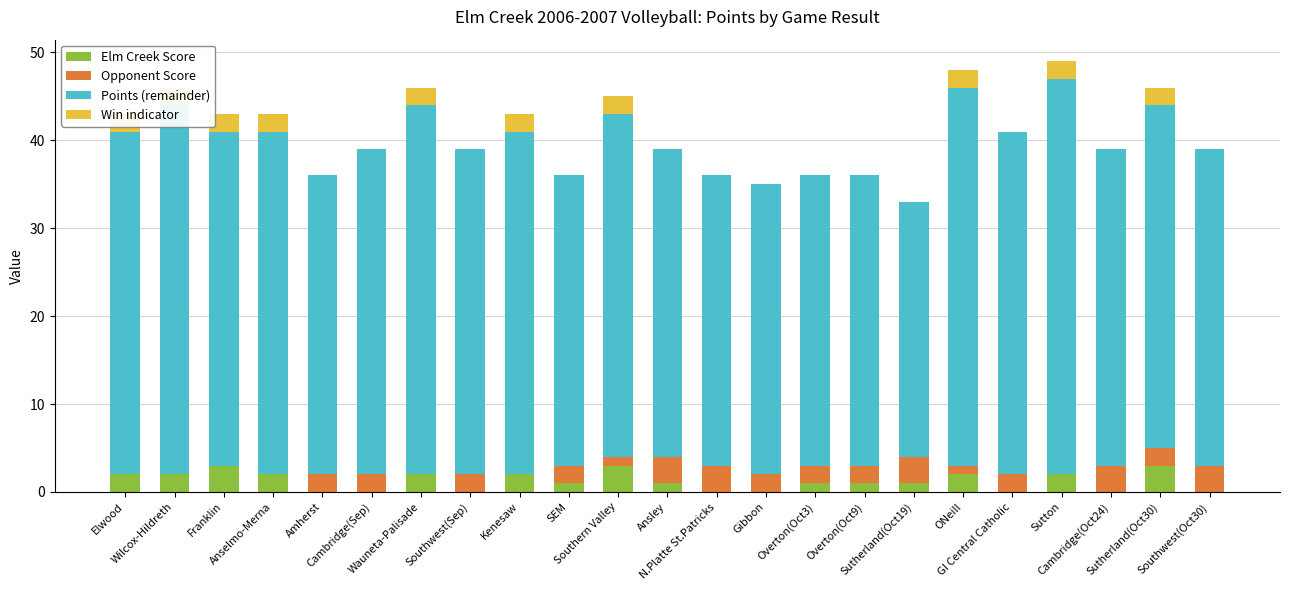

At Sutton, list the series in order from smallest to largest.

Opponent Score, Elm Creek Score, Win indicator, Points (remainder)